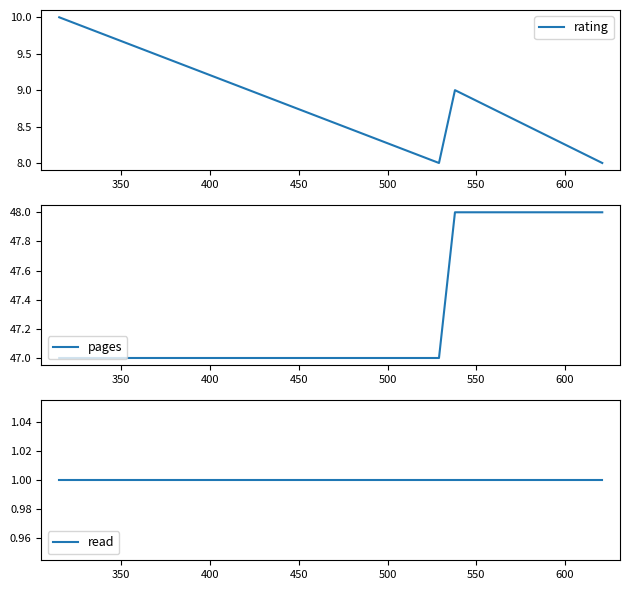

What is the minimum value for rating?

8